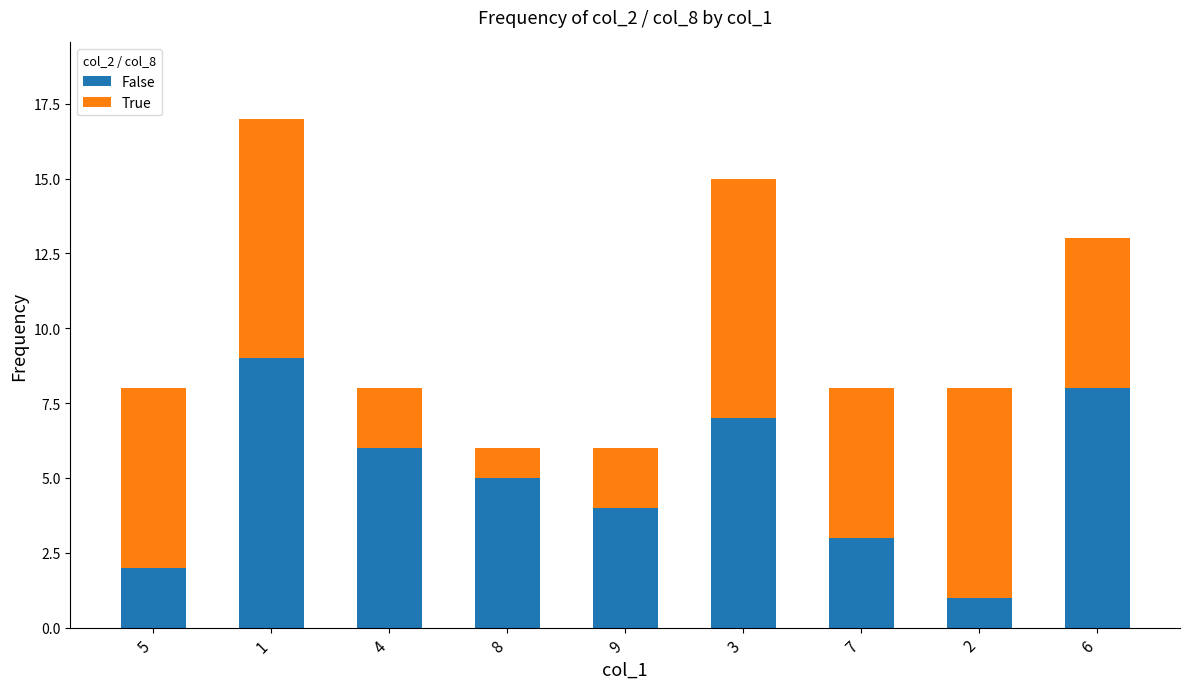

Is it true that False equals 11 at 4?

False